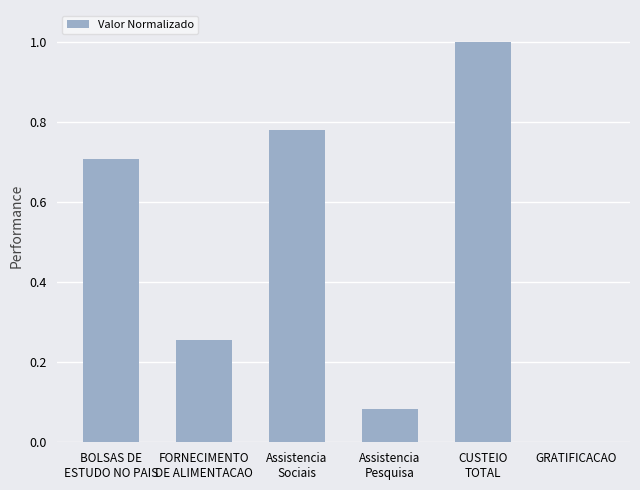

What is the sum of all values?

2.8